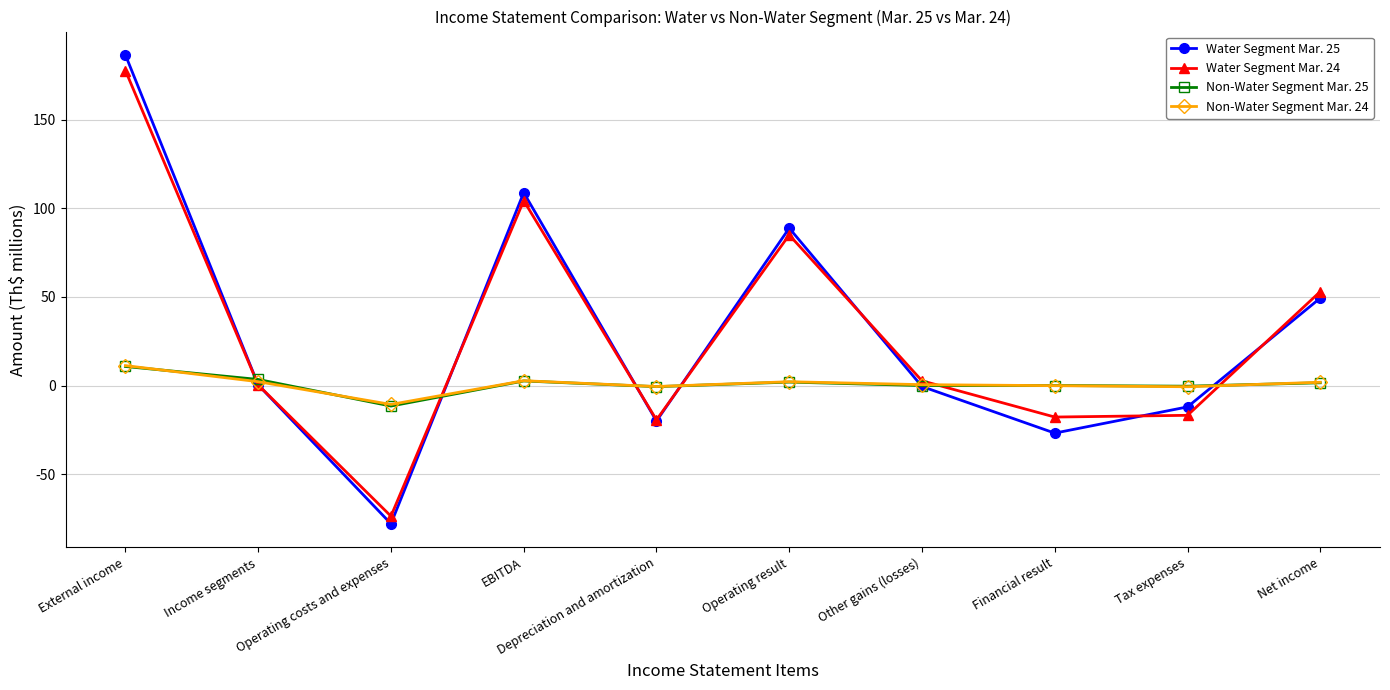

What is the average value of the Non-Water Segment Mar. 25 series?

0.8